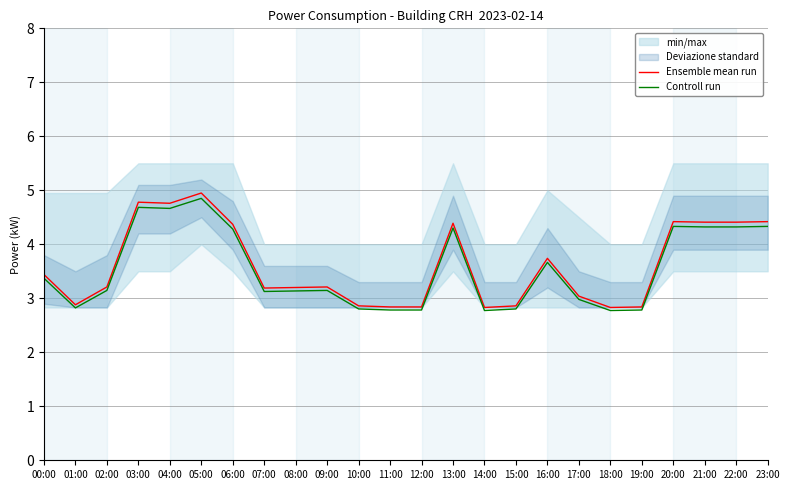

What is the sum of all Ensemble mean run values?

86.7